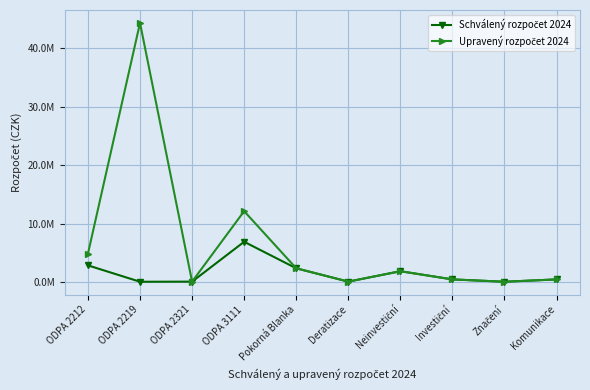

Is this an area chart (filled region under the line)?

No